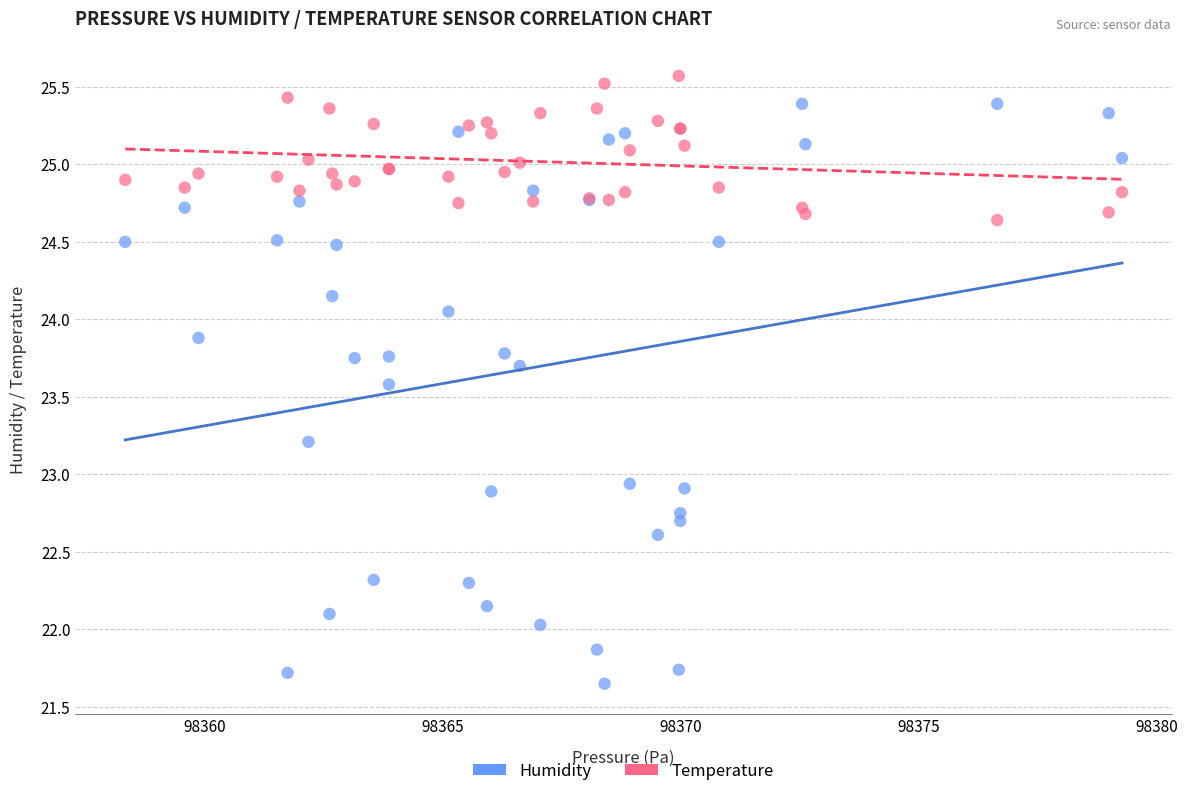

What are all the series names shown in the legend?

Humidity, Temperature